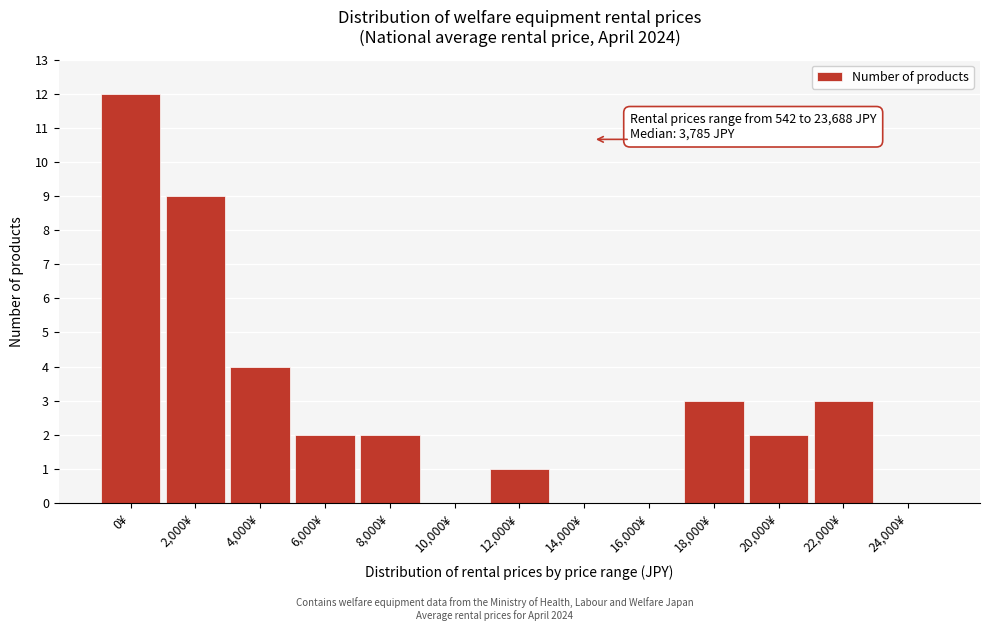

Reading left to right, list all the values displayed in this chart.

0¥=12	2,000¥=9	4,000¥=4	6,000¥=2	8,000¥=2	10,000¥=0	12,000¥=1	14,000¥=0	16,000¥=0	18,000¥=3	20,000¥=2	22,000¥=3	24,000¥=0